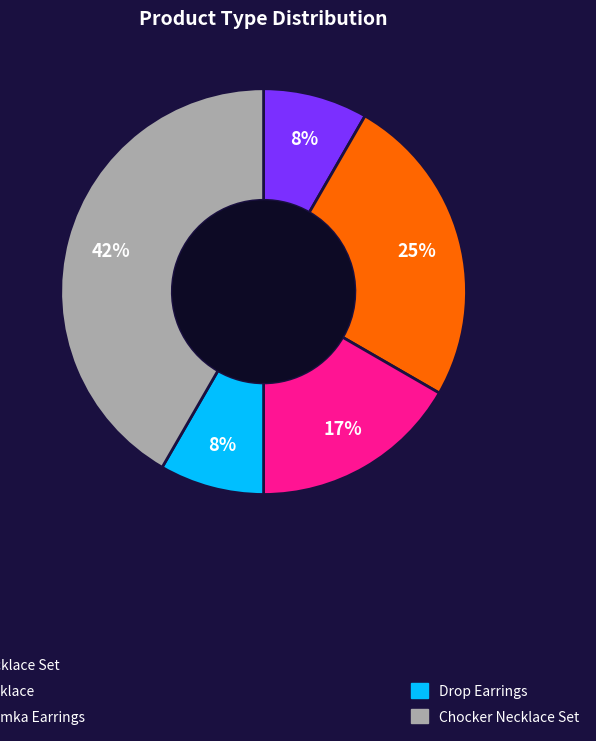

Does any single category account for the majority?

No